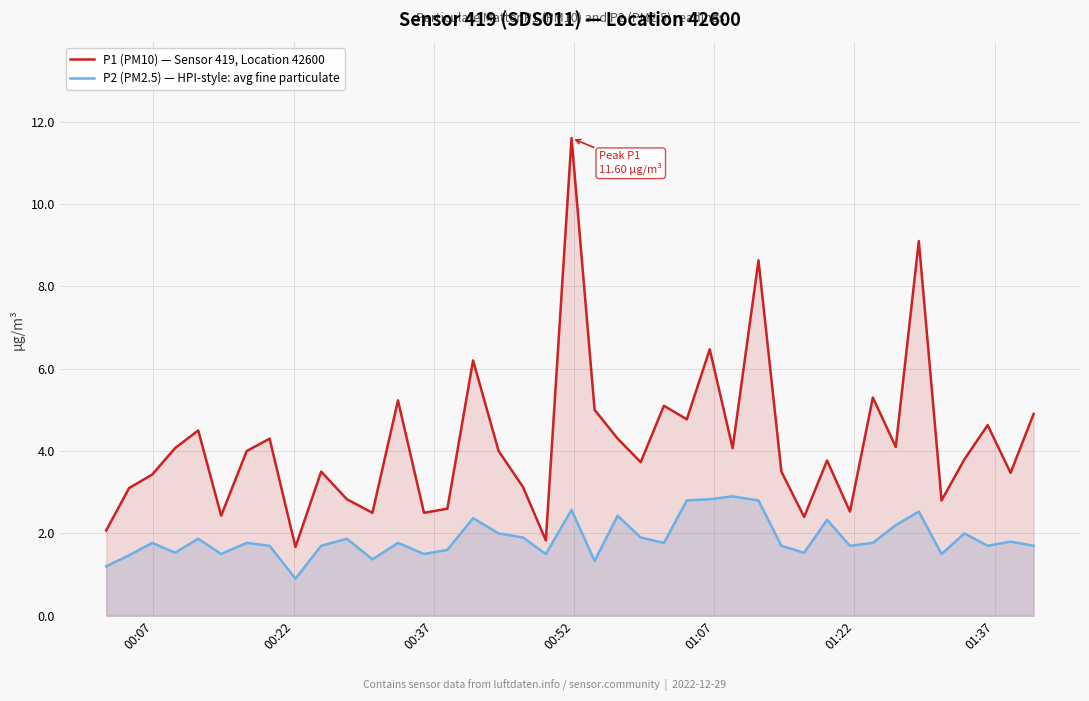

What is the value of the P1 (PM10) — Sensor 419, Location 42600 point at the 31st from the left?

3.8